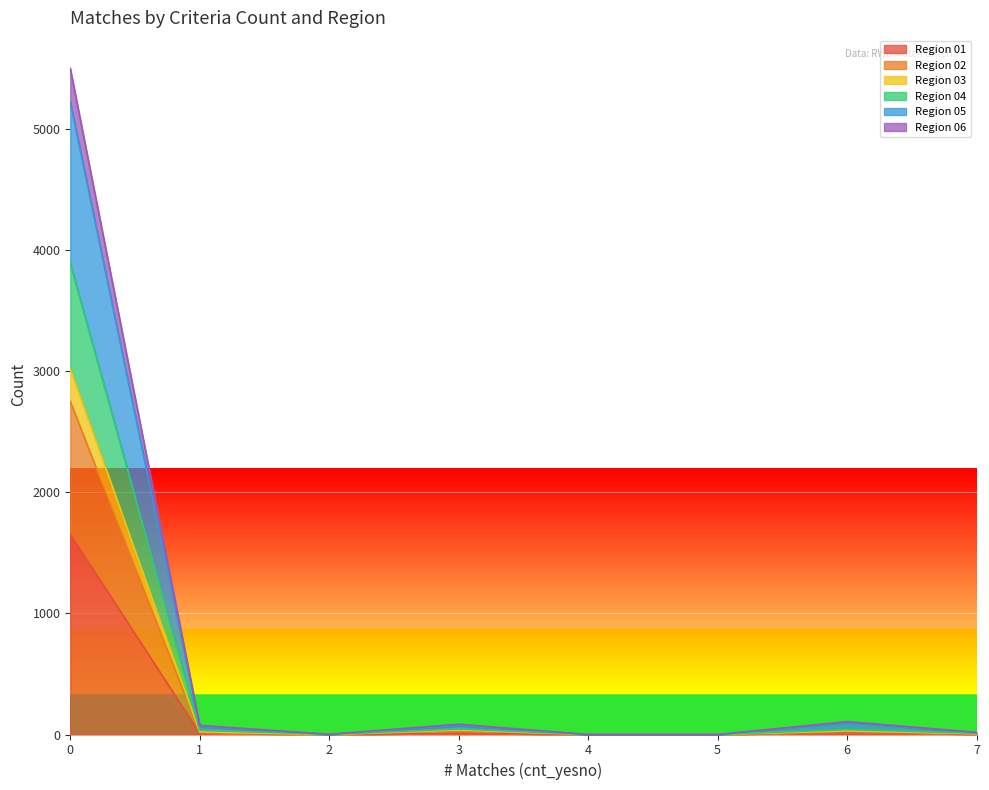

The value of Region 05 at 4 is -1657. True or false?

False